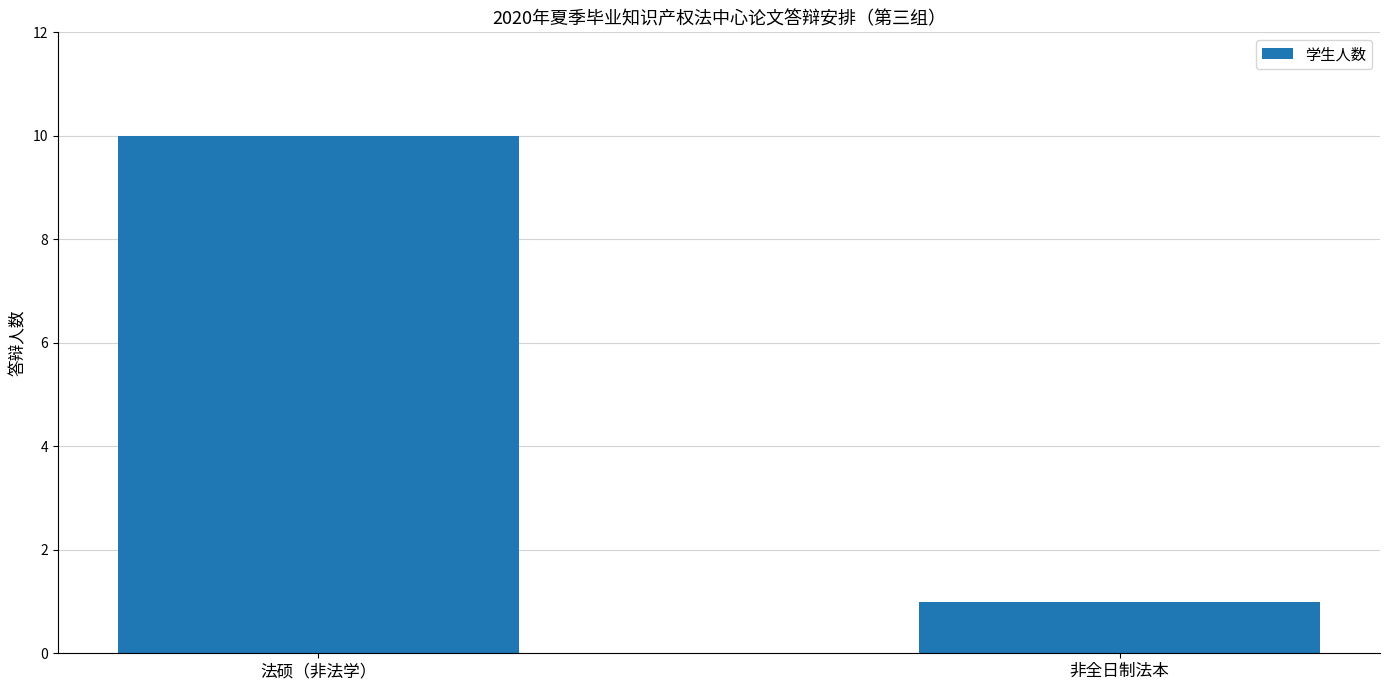

List the labels in order of value, smallest first.

非全日制法本, 法硕（非法学）